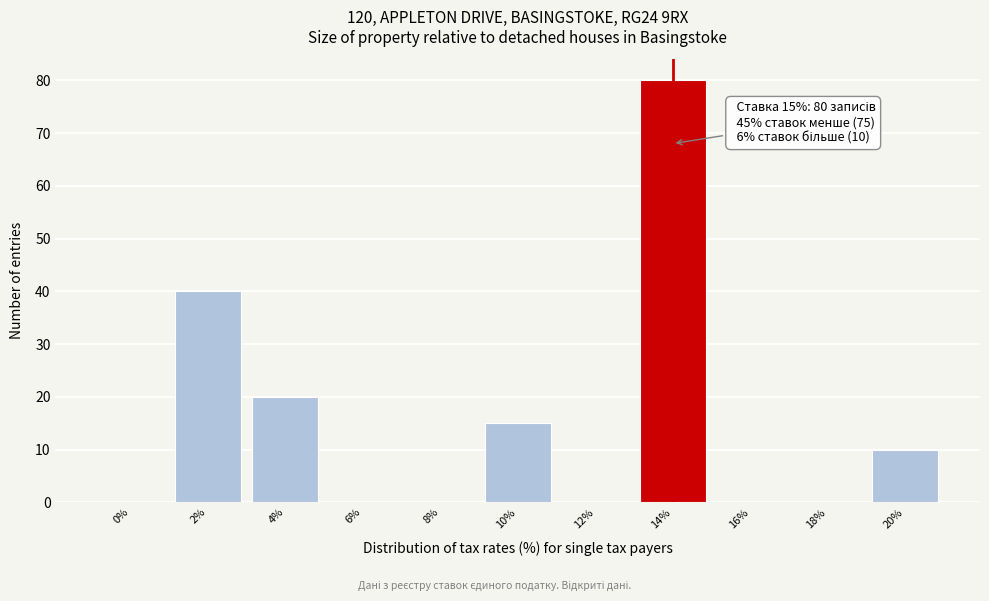

Reading left to right, transcribe all the data shown in this chart.

0%=0	2%=40	4%=20	6%=0	8%=0	10%=15	12%=0	14%=80	16%=0	18%=0	20%=10